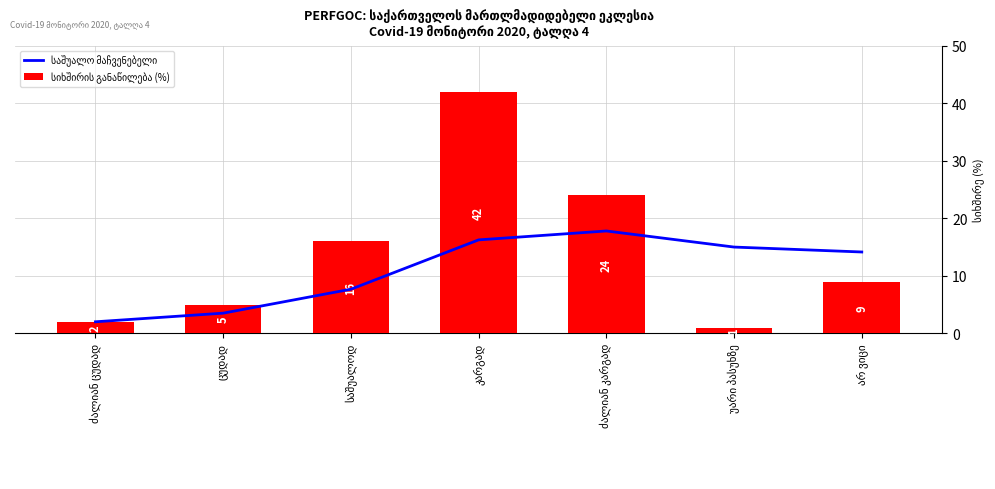

Is it true that საშუალო მაჩვენებელი equals 5.7 at უარი პასუხზე?

False